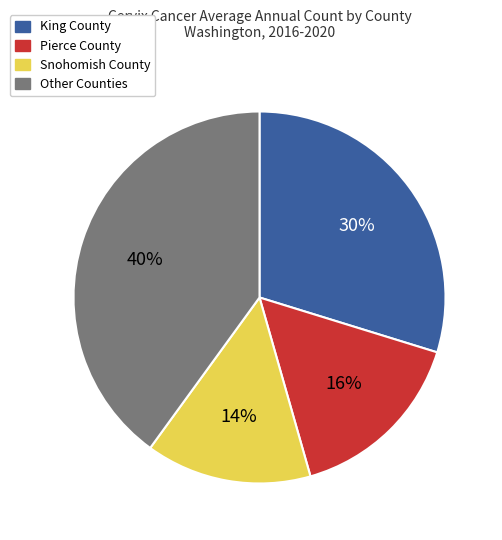

Is there a majority slice in this chart?

No